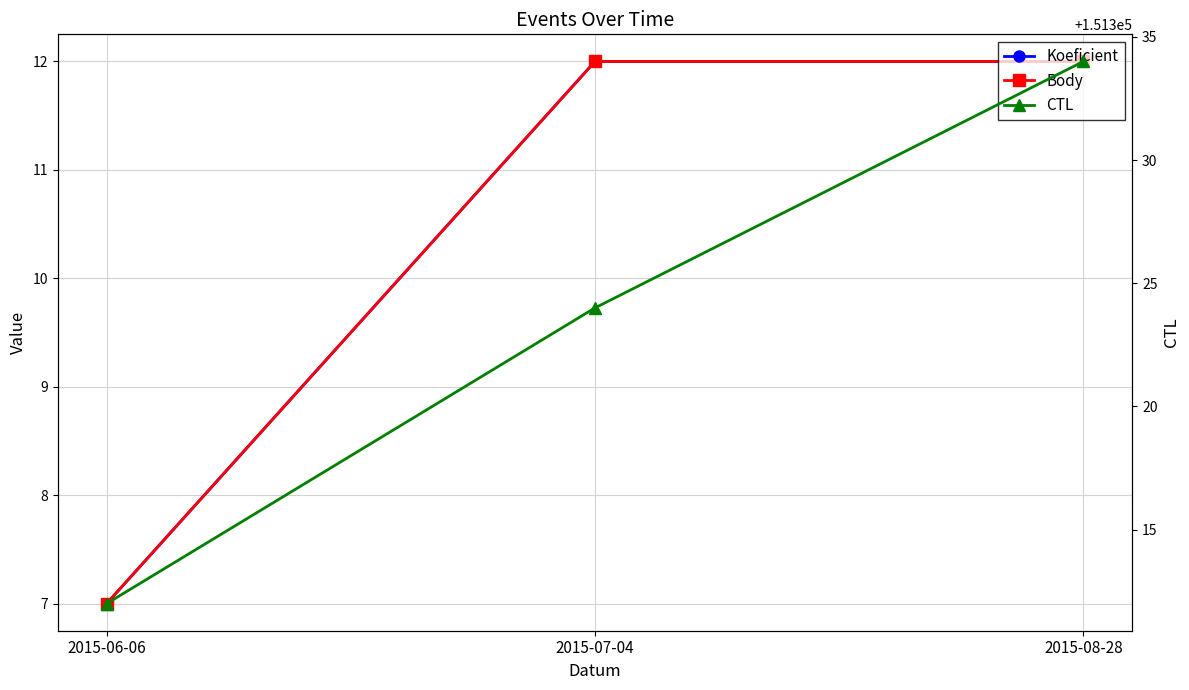

Is it true that Body equals 2 at 2015-06-06?

False